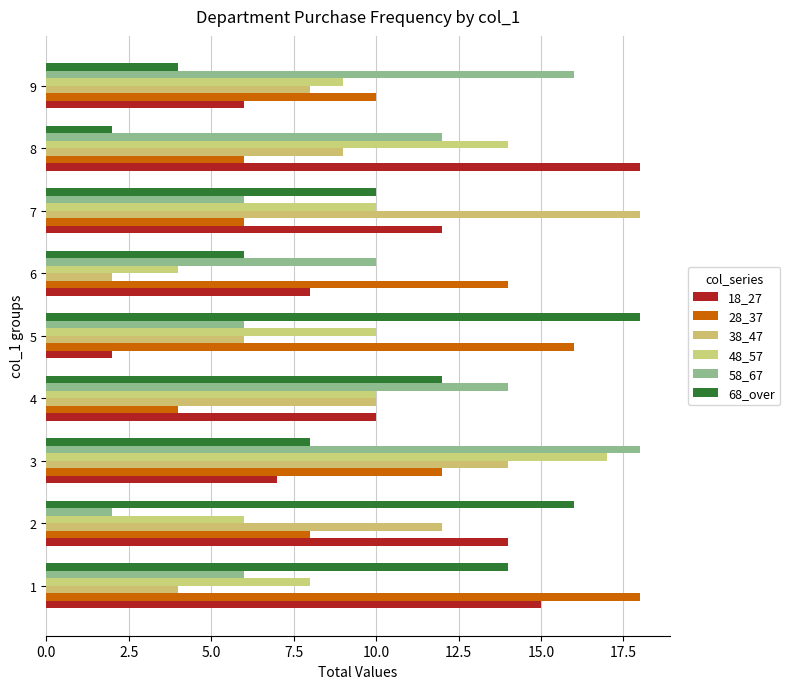

How many values in the 48_57 series are below 10?

4